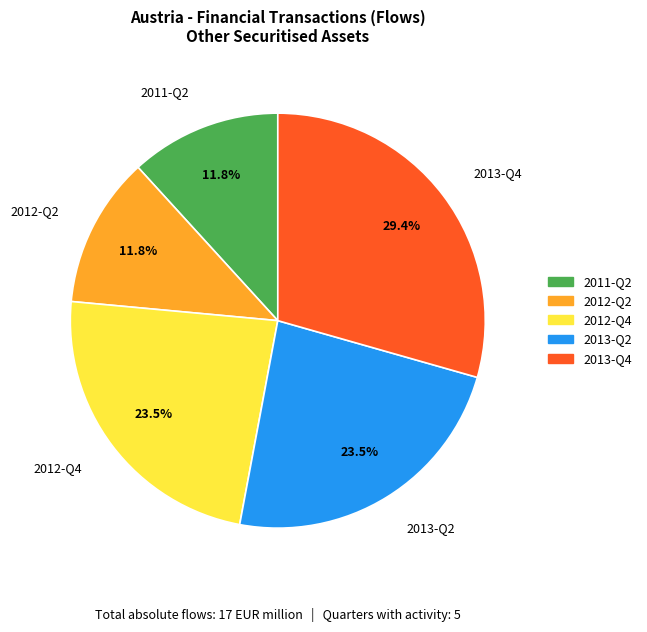

Approximately how many times larger is the value at 2013-Q2 compared to 2012-Q4?

1.0